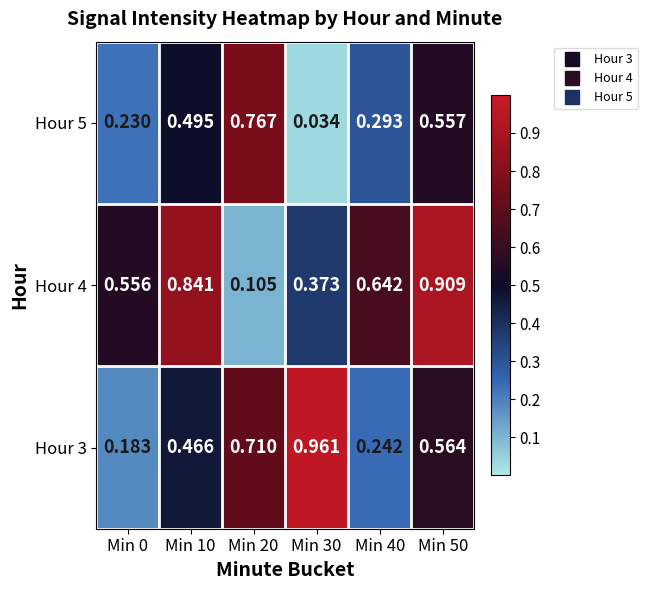

What is the total value across all series at Min 10?

1.8